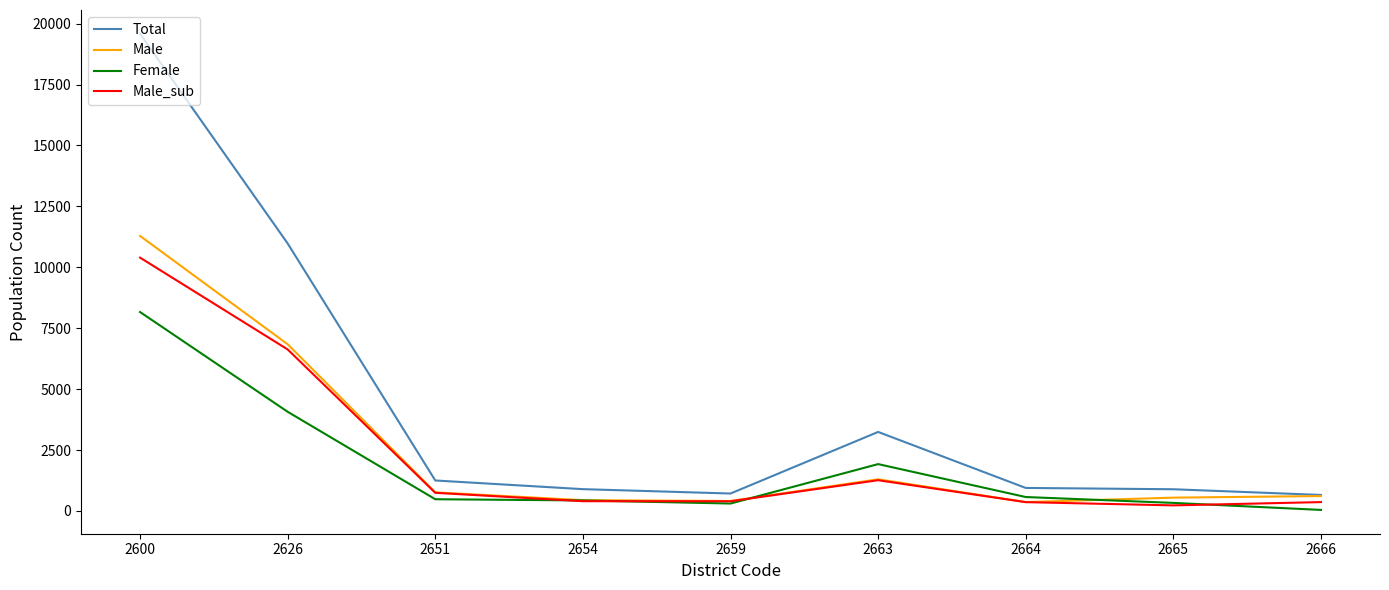

Which category has the highest value across all series?

2600